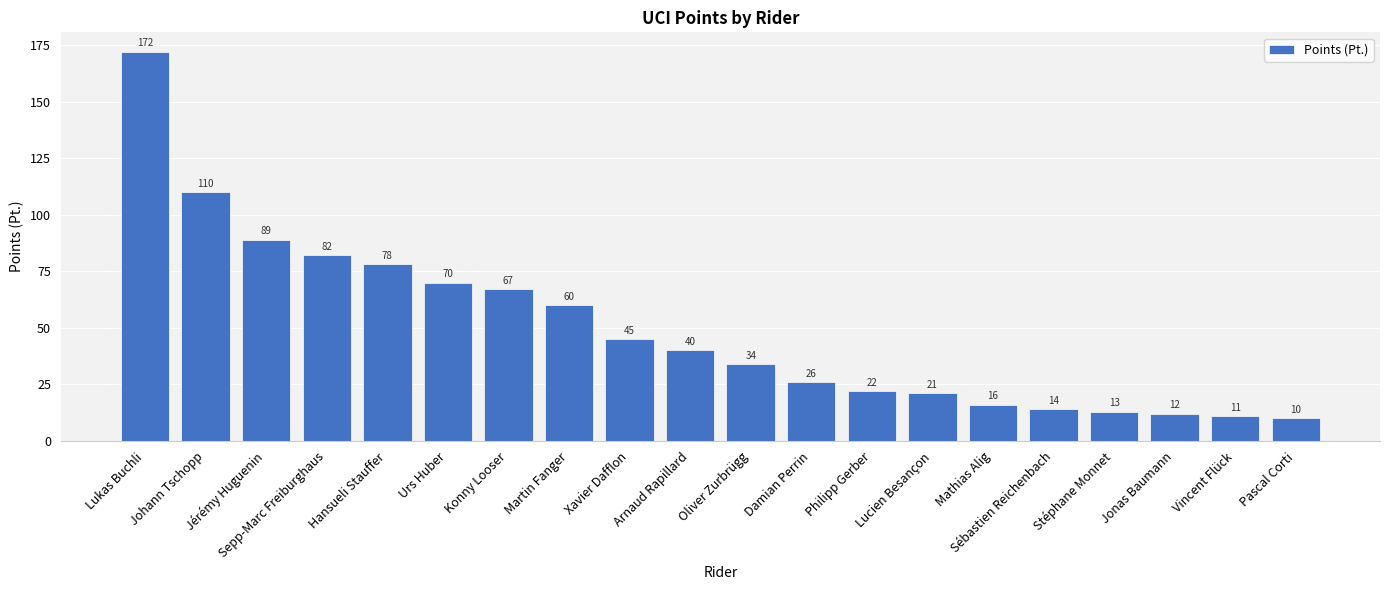

List the labels in order of value, largest first.

Lukas Buchli, Johann Tschopp, Jérémy Huguenin, Sepp-Marc Freiburghaus, Hansueli Stauffer, Urs Huber, Konny Looser, Martin Fanger, Xavier Dafflon, Arnaud Rapillard, Oliver Zurbrügg, Damian Perrin, Philipp Gerber, Lucien Besançon, Mathias Alig, Sébastien Reichenbach, Stéphane Monnet, Jonas Baumann, Vincent Flück, Pascal Corti